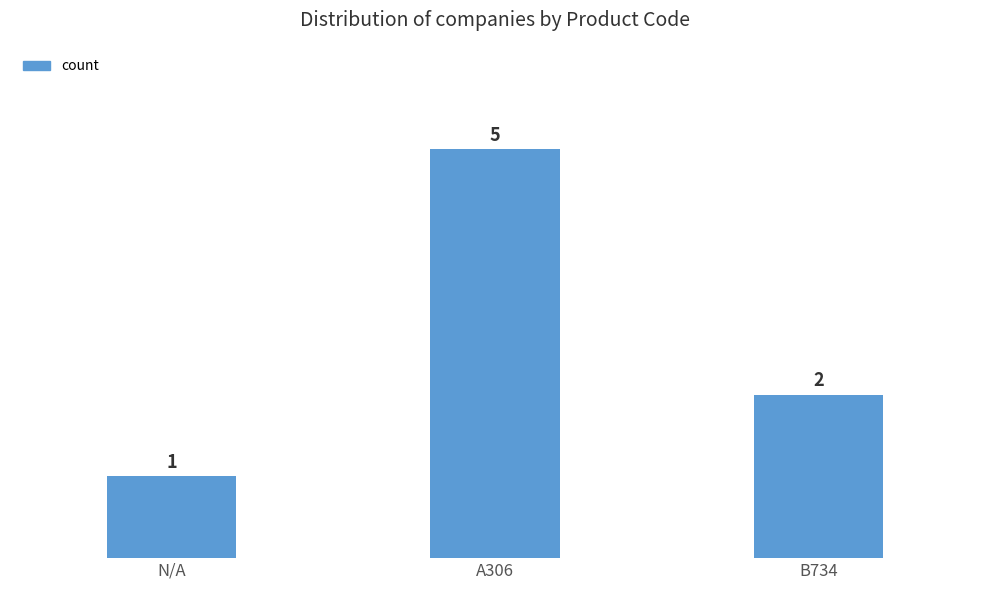

List the labels in order of value, largest first.

A306, B734, N/A